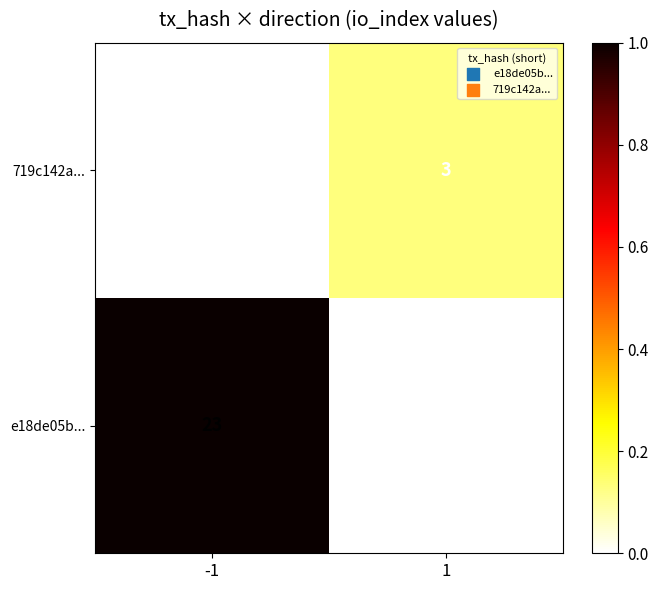

Which series has the widest spread of values?

e18de05b...